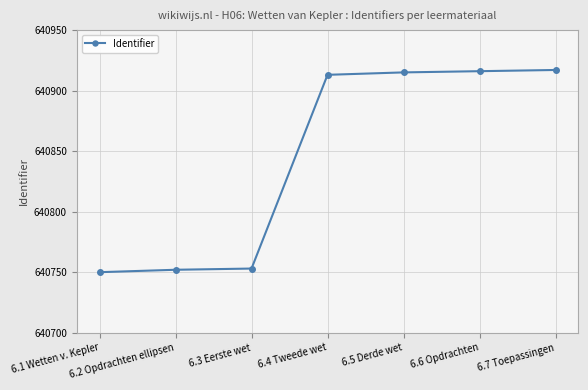

True or false: the data shows 640750 at 6.1 Wetten v. Kepler.

True